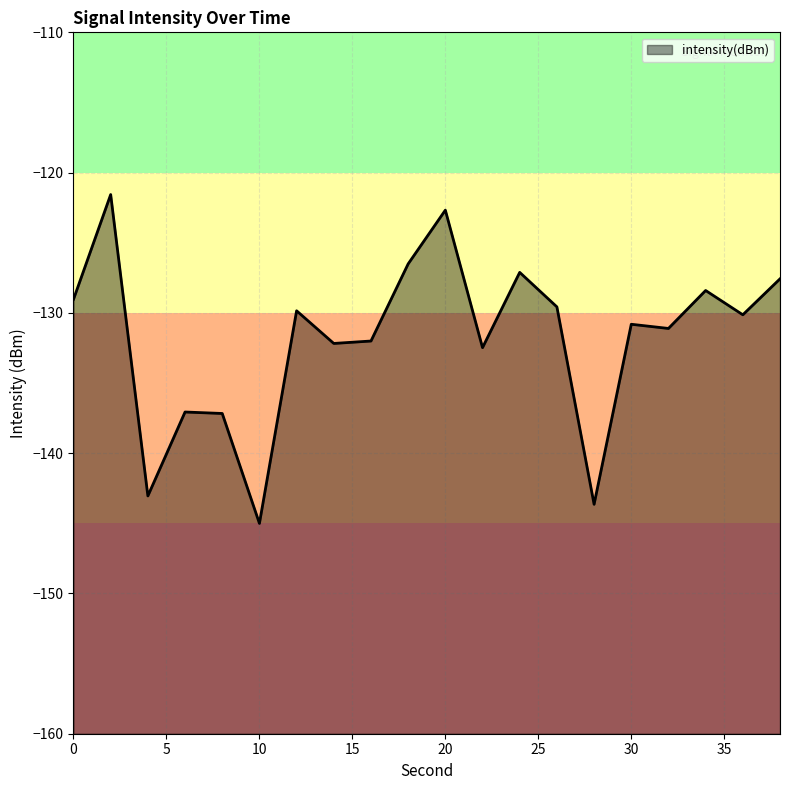

The chart shows a value of -127.1 at 24. True or false?

True